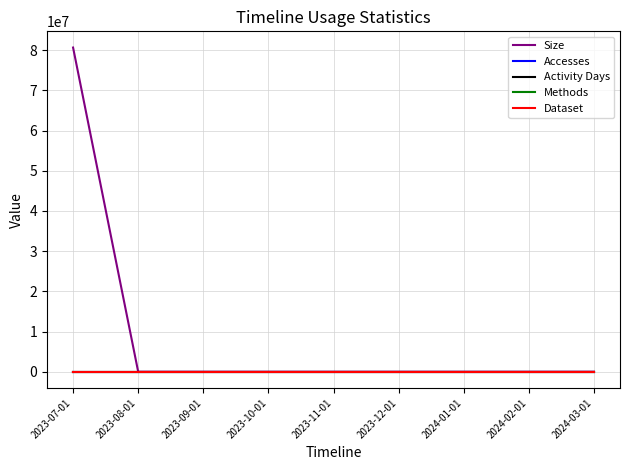

Does the chart have visible grid lines?

Yes